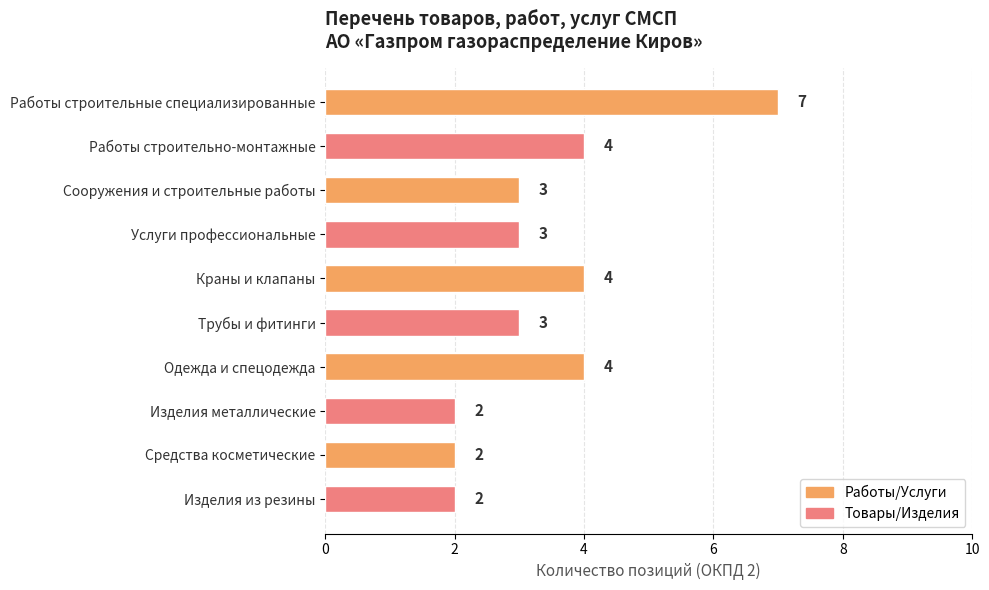

Between Изделия из резины and Сооружения и строительные работы, which is larger?

Сооружения и строительные работы